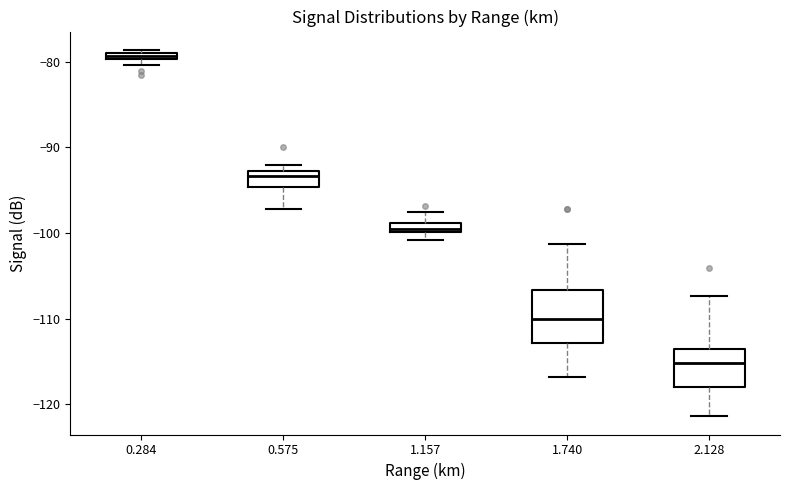

Comparing the boxes themselves (not the whiskers), which one is the tallest?

1.740